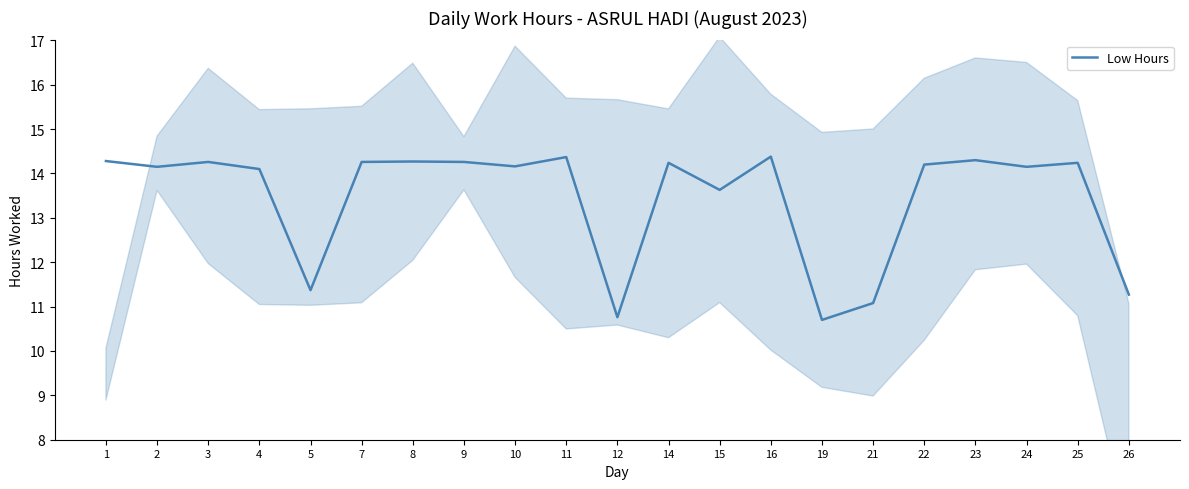

Read the value at 25.

14.2